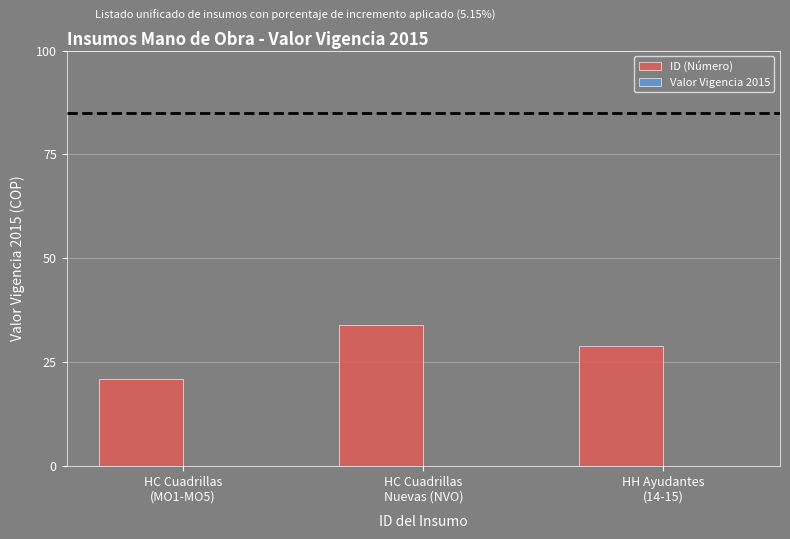

What is the smallest value displayed?

21